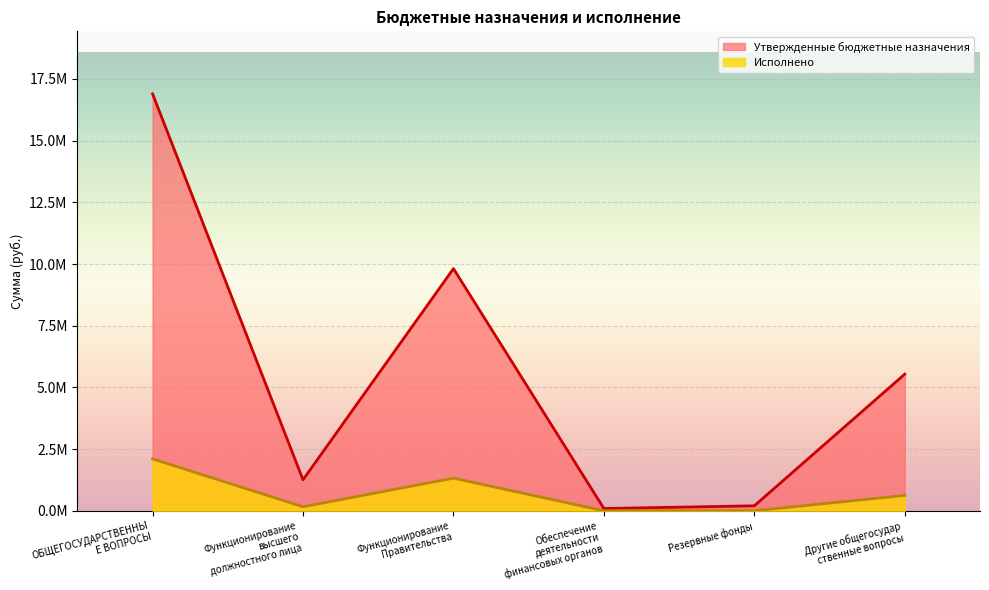

How many data points in Утвержденные бюджетные назначения are above 5537222?

3